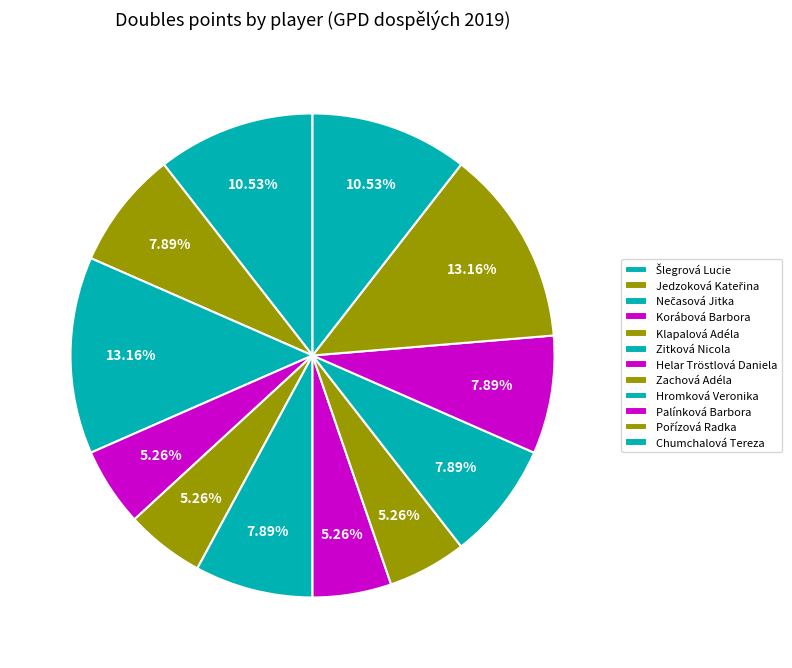

Which has a higher value, Pořízová Radka or Šlegrová Lucie?

Pořízová Radka